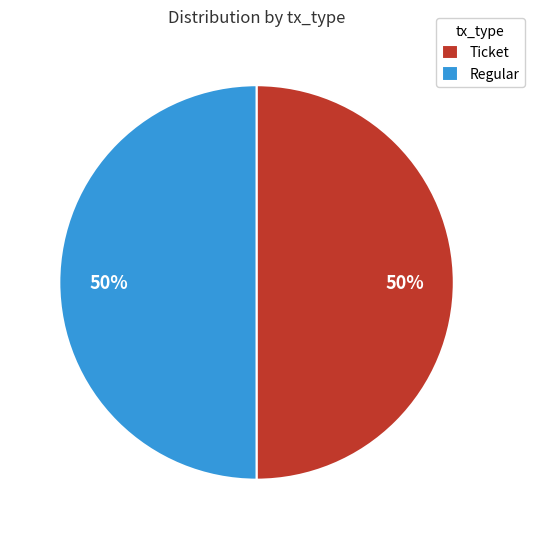

To the nearest percent, what is the average slice percentage?

50%